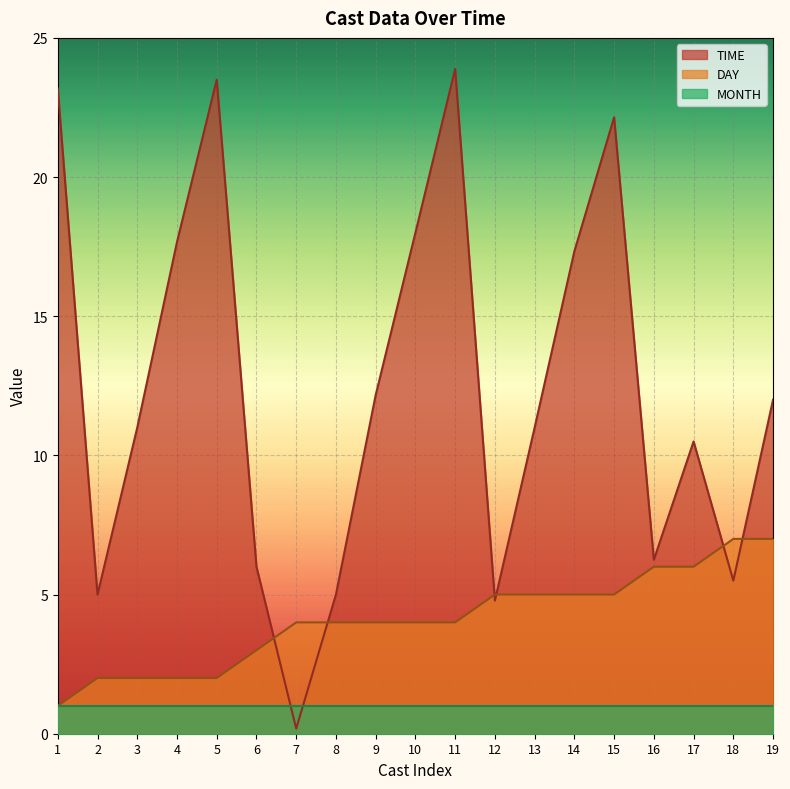

Which series changed the most between 7 and 14?

TIME